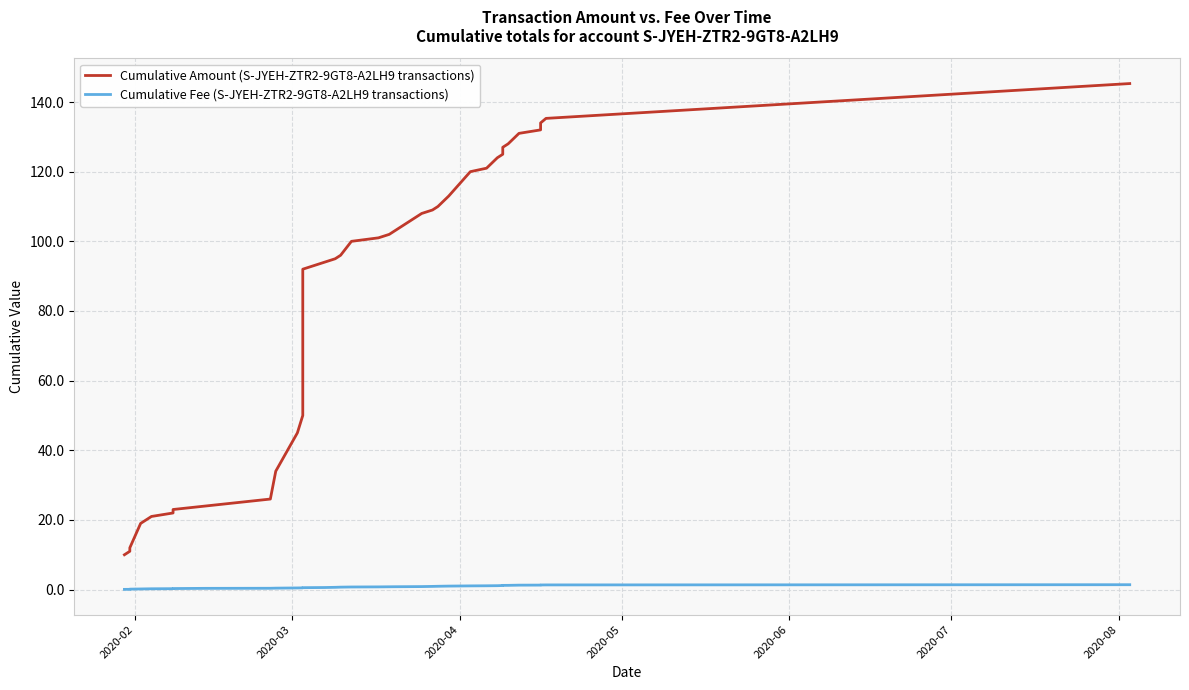

At which label is Cumulative Fee (S-JYEH-ZTR2-9GT8-A2LH9 transactions) closest to 0?

2020-02